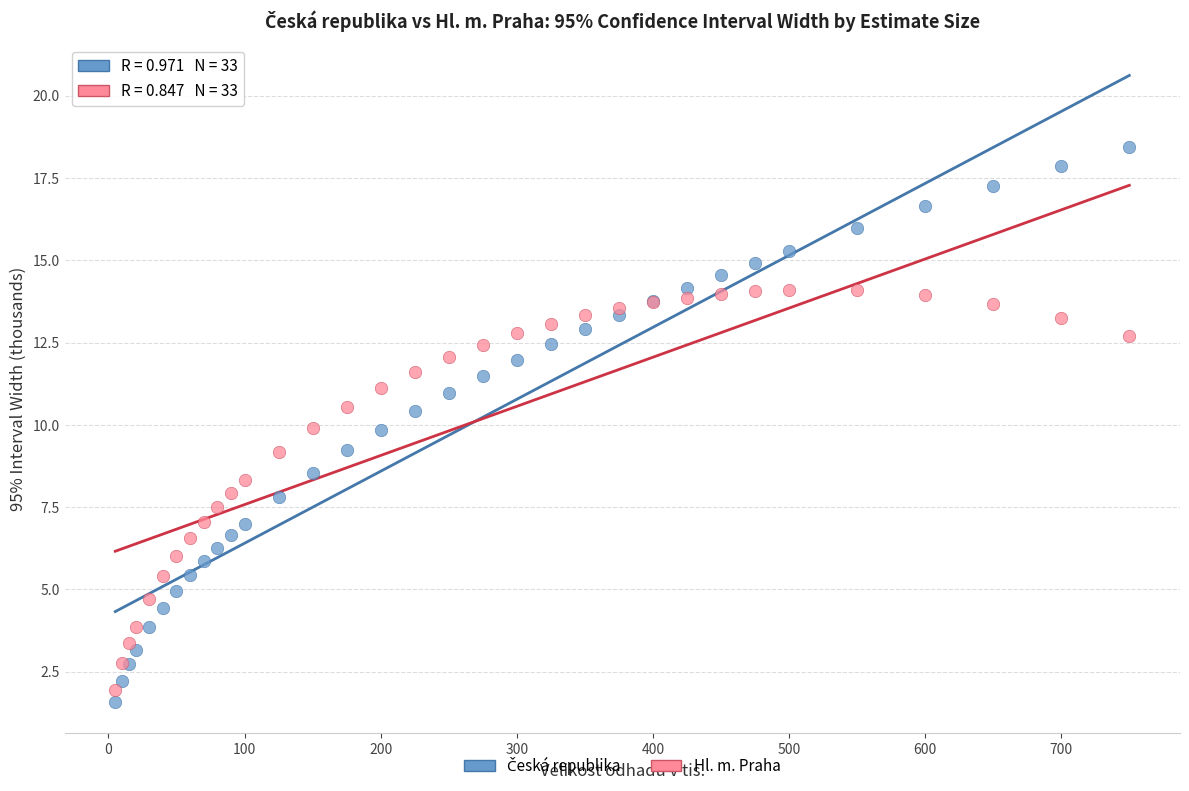

What is the X range (max minus min) for the scatter plot?

745.0